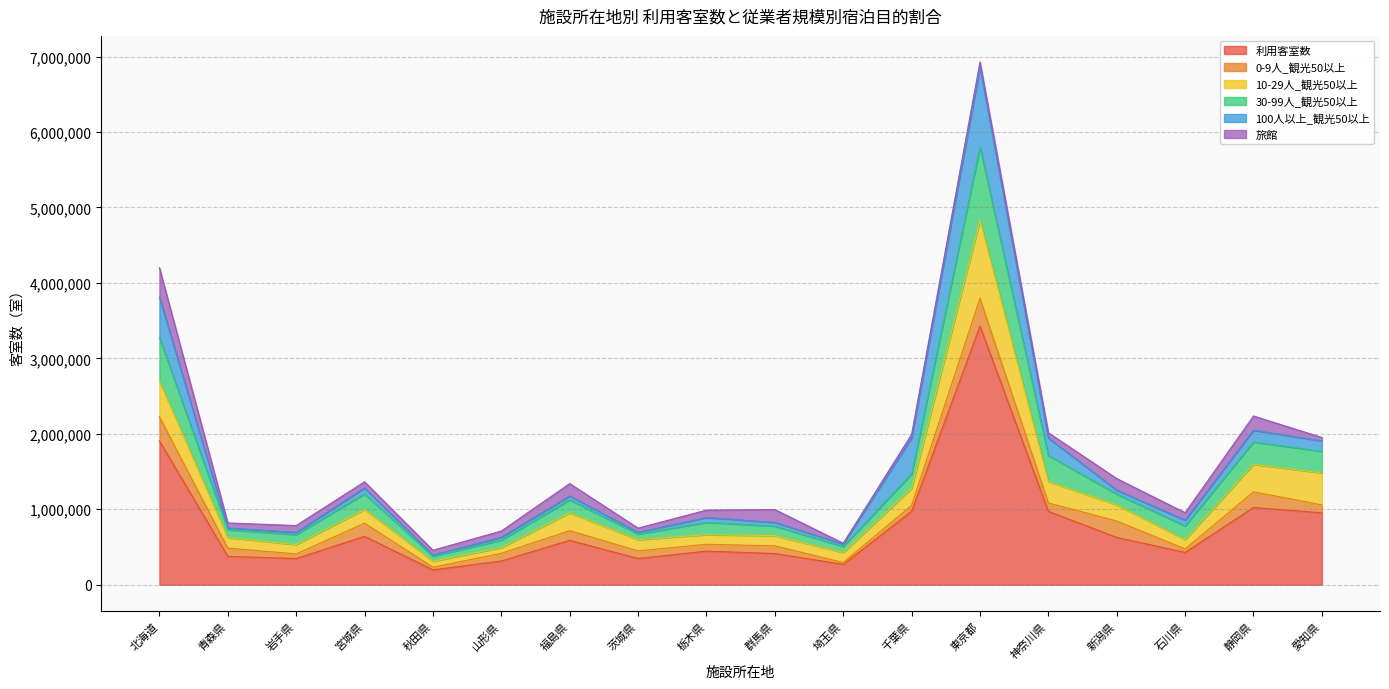

How many lines are shown in the chart?

6